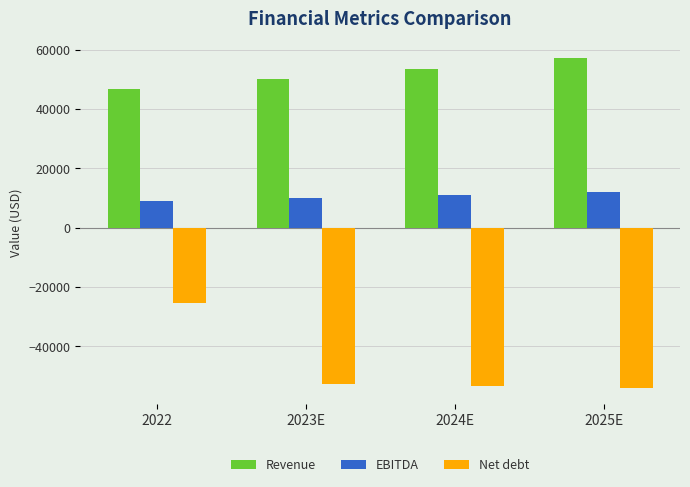

What is the difference between the Net debt values at 2022 and 2023E?

27447.4